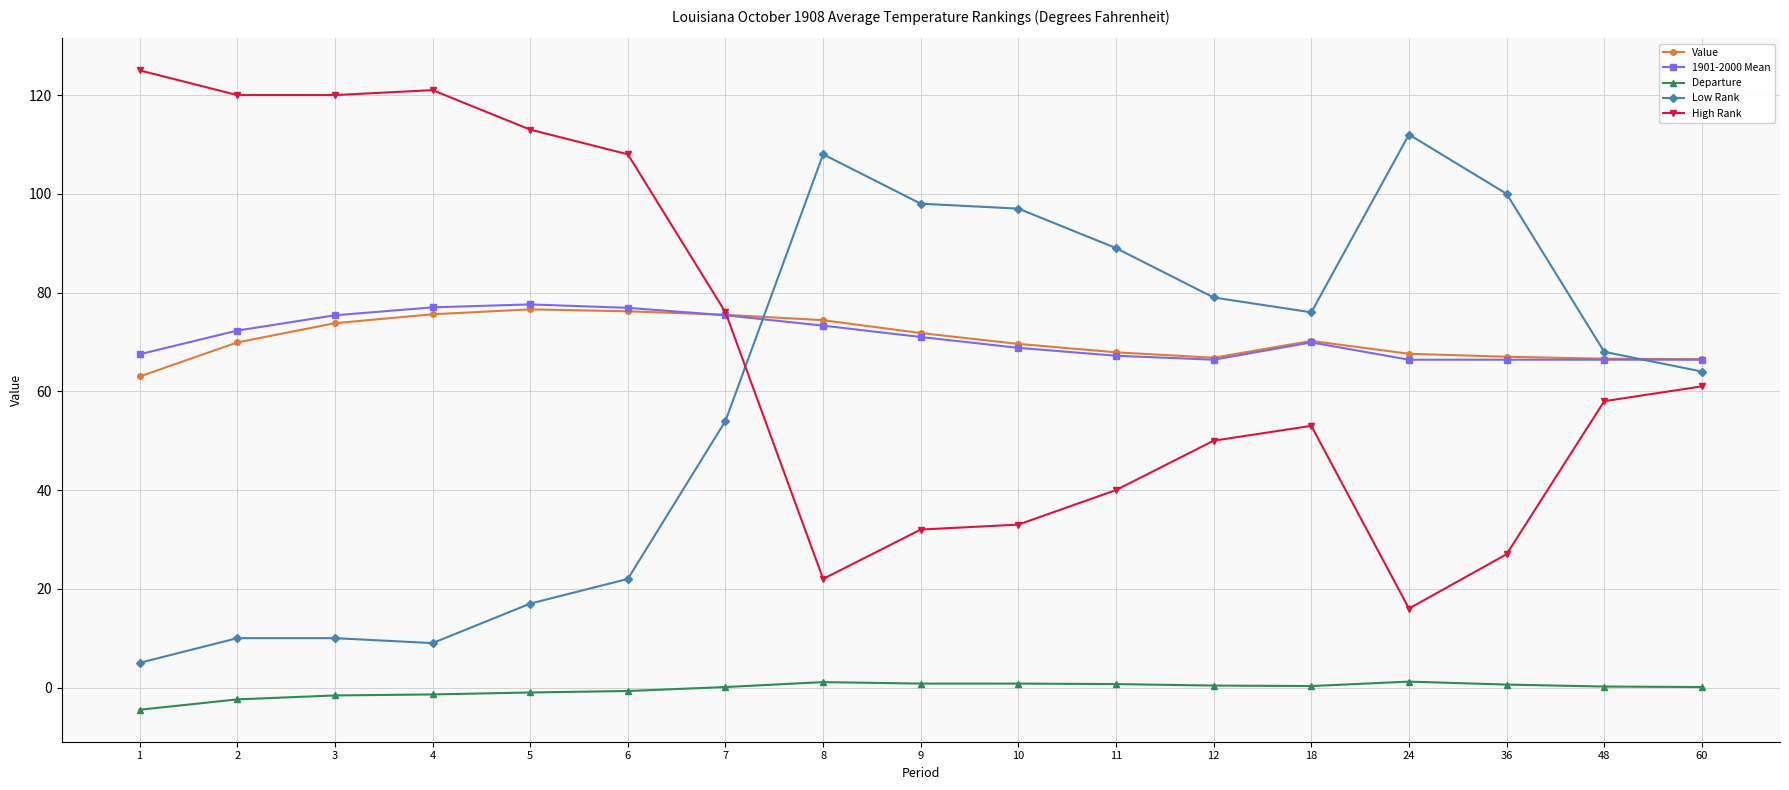

The value of 1901-2000 Mean at 12 is 88.5. True or false?

False